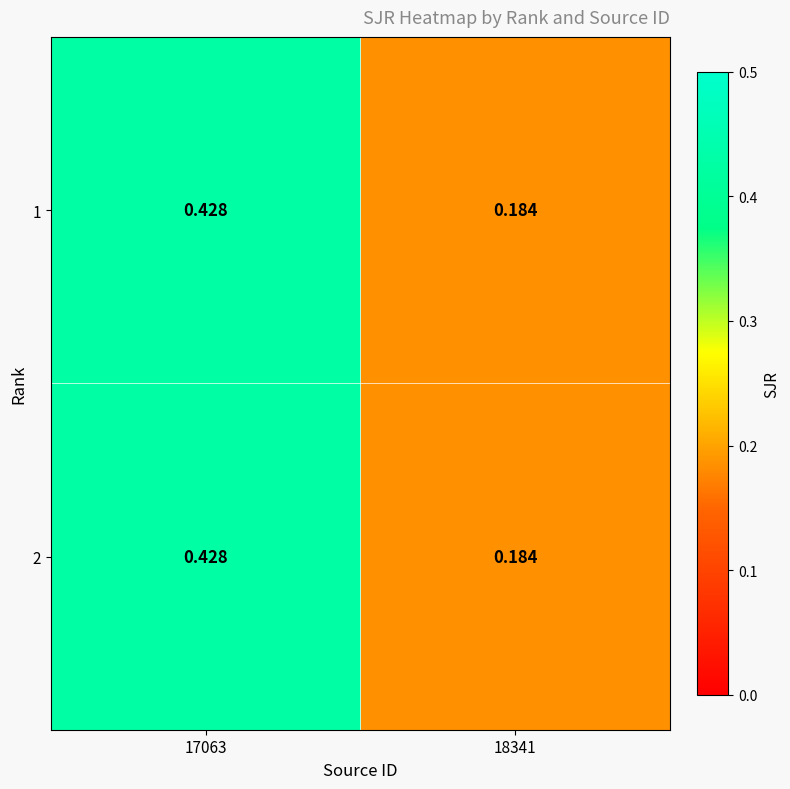

Is the value of 1 at 18341 greater than the value of 2 at 17063?

No